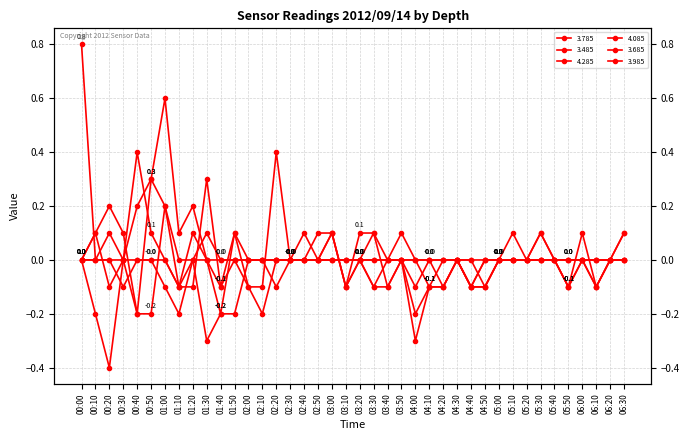

Is this an area chart (filled region under the line)?

No